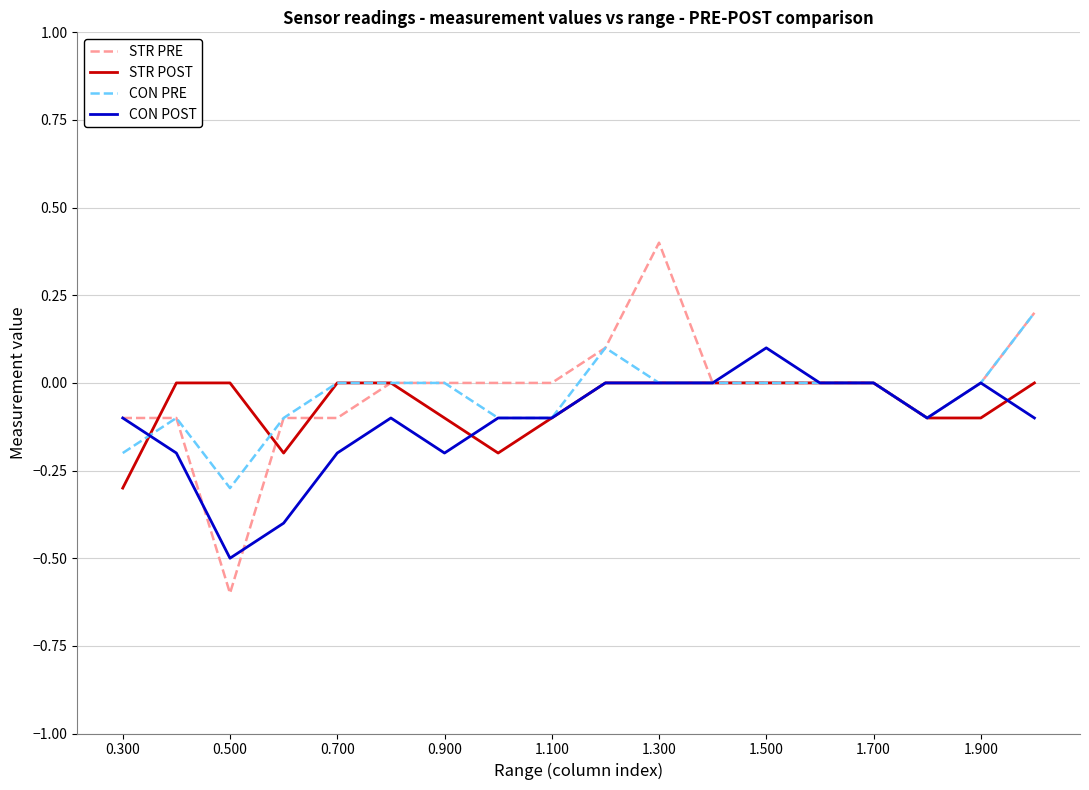

Which series has the largest range (max minus min)?

STR PRE